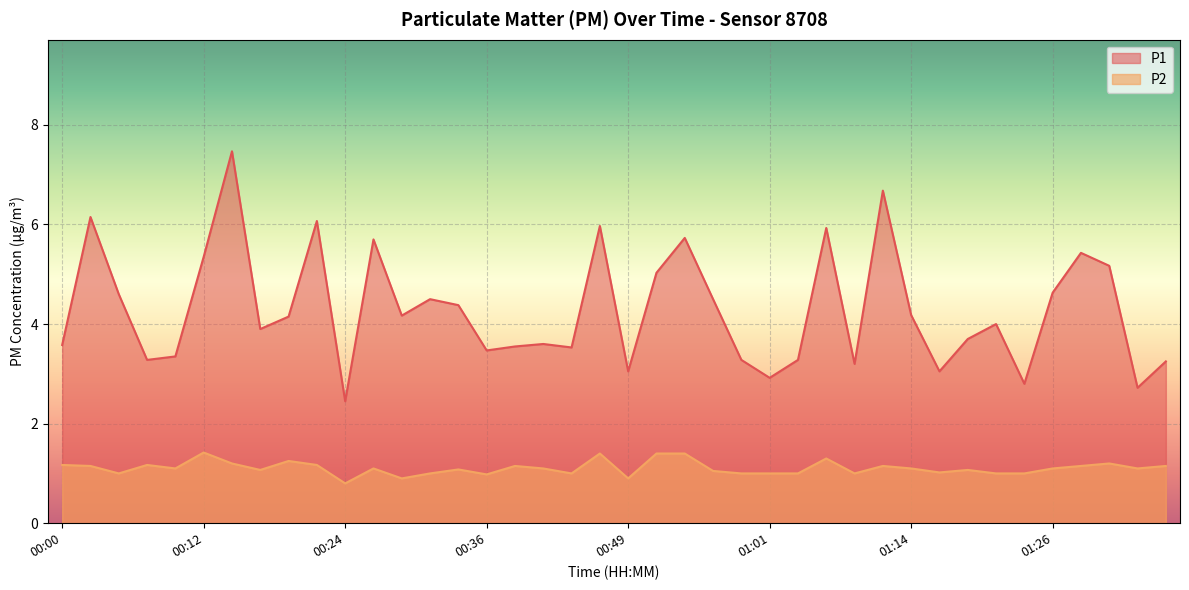

What is the average value of the P1 series?

4.3